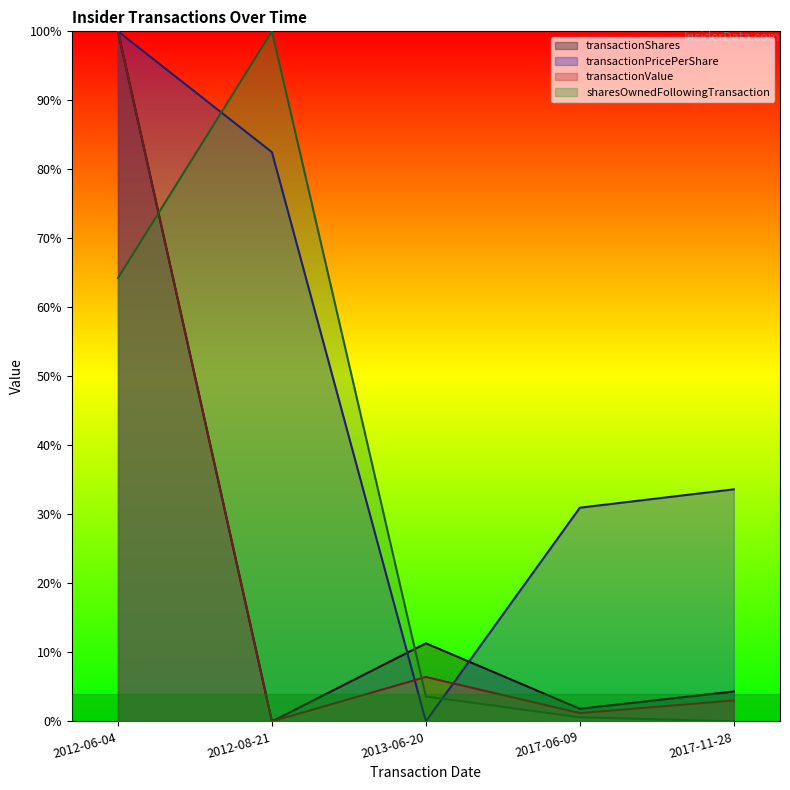

What position from the left is 2017-11-28?

5